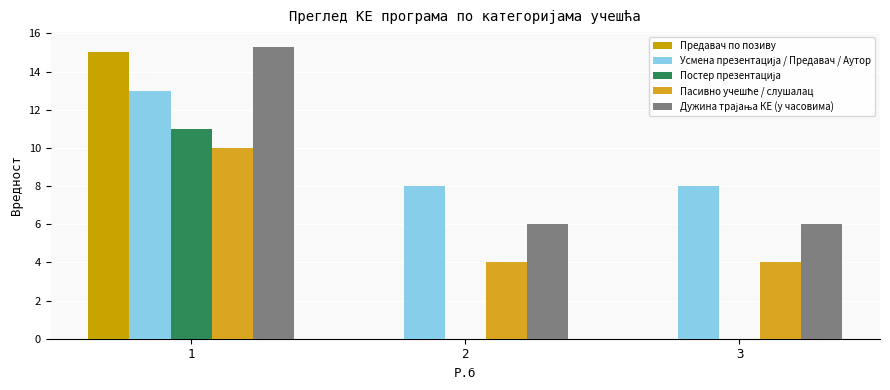

Between 1 and 2, which is larger?

1